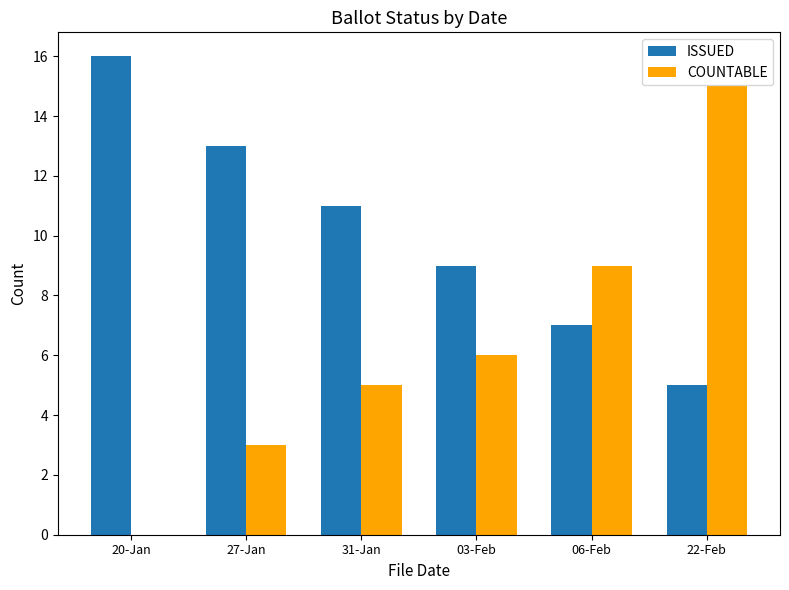

Count the number of data series in this chart.

2